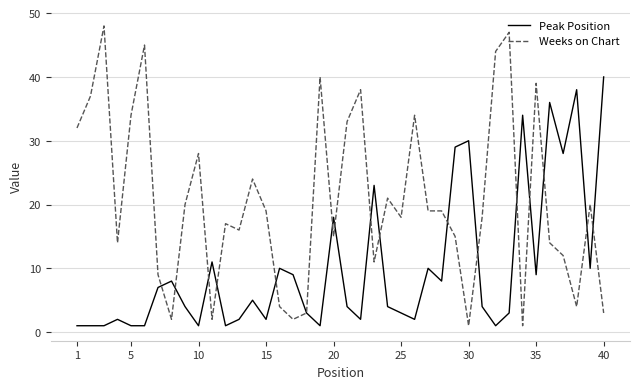

Which series has the largest total across all categories?

Weeks on Chart